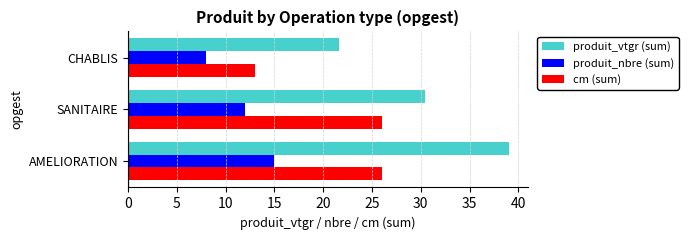

Between AMELIORATION and CHABLIS, which series saw the biggest shift?

produit_vtgr (sum)